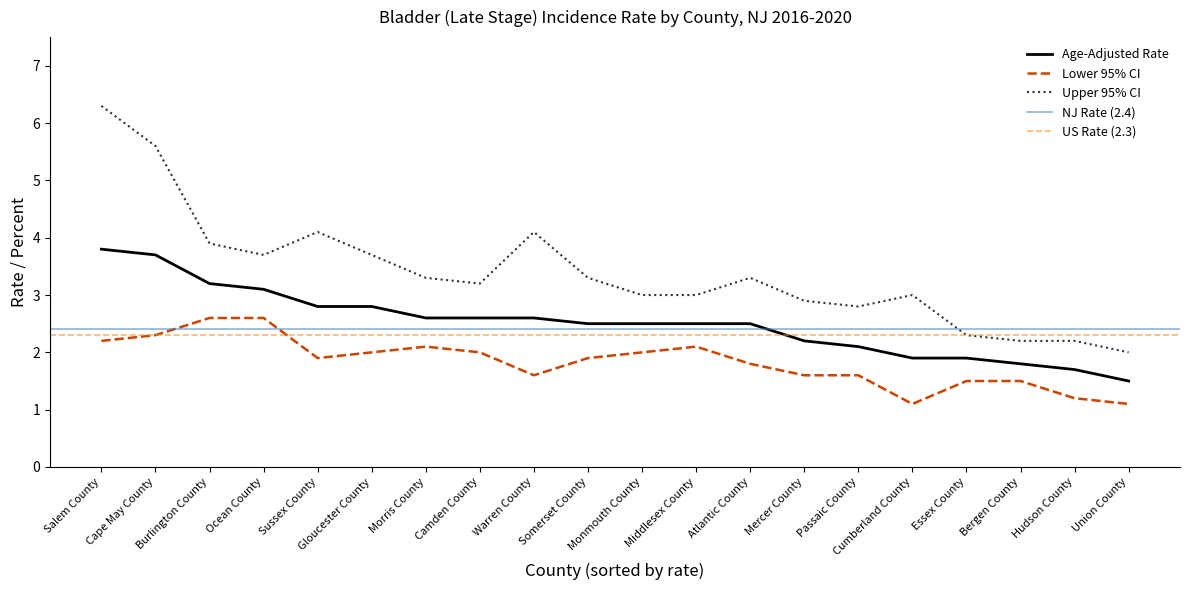

What is the difference between the highest and lowest values at Atlantic County?

1.5